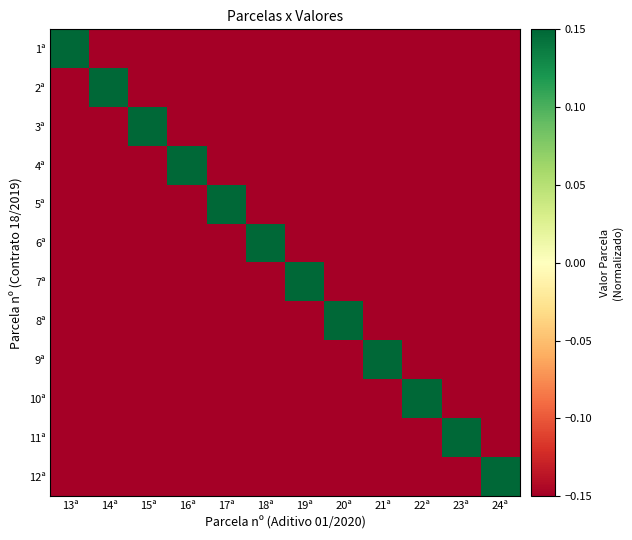

How many series are shown in this chart?

12